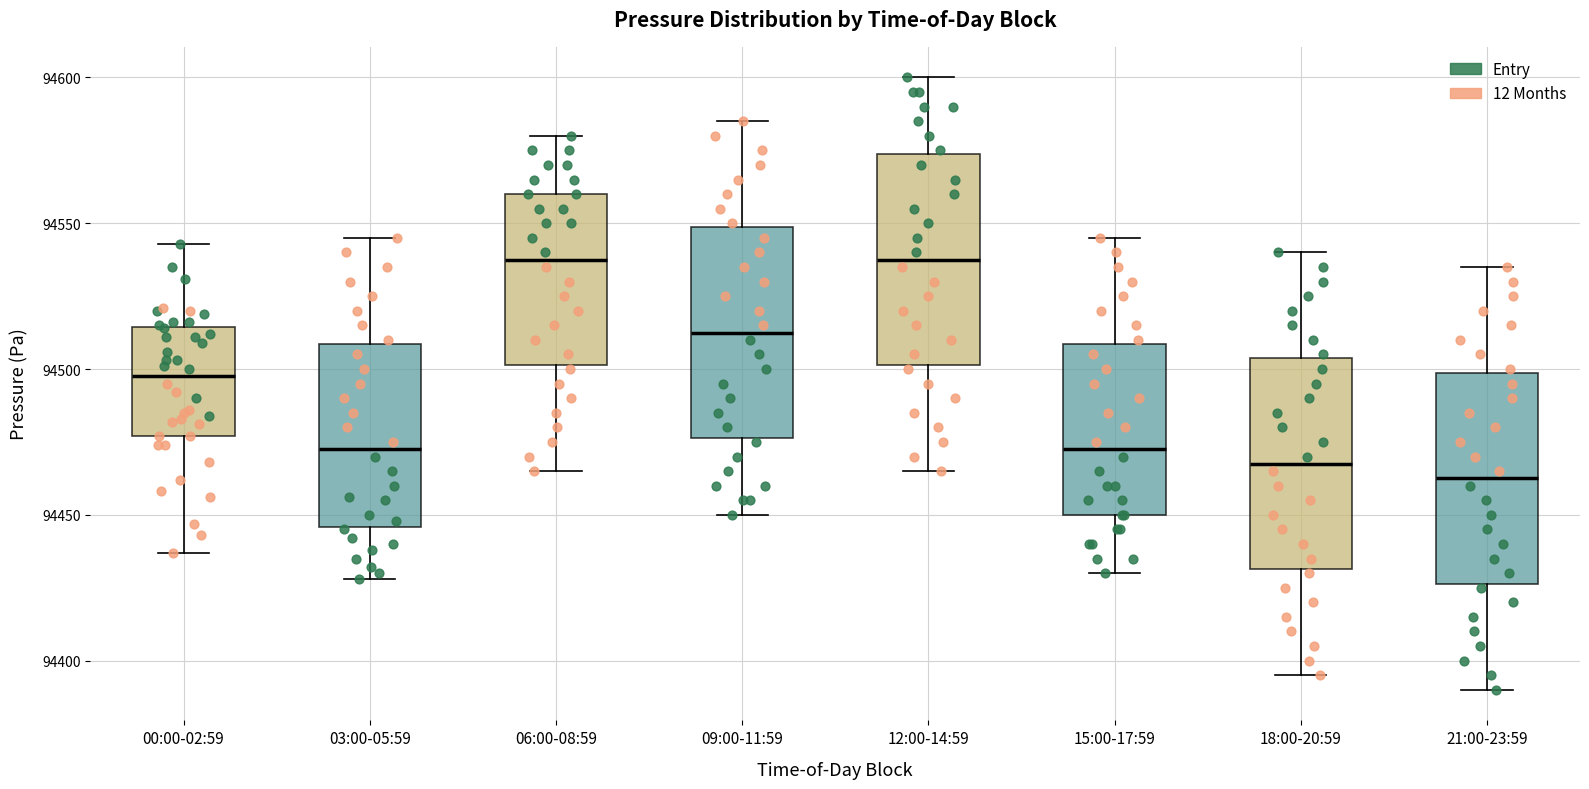

Reading left to right, read every box against the y-axis: the position of its median line, the range the box covers, and the ends of its whiskers. The values are not printed on the chart, so give them approximately, as read against the axis.

00:00-02:59: median 94500, box 94475 to 94515, whiskers 94435 to 94545
03:00-05:59: median 94475, box 94445 to 94510, whiskers 94430 to 94545
06:00-08:59: median 94540, box 94500 to 94560, whiskers 94465 to 94580
09:00-11:59: median 94515, box 94475 to 94550, whiskers 94450 to 94585
12:00-14:59: median 94540, box 94500 to 94575, whiskers 94465 to 94600
15:00-17:59: median 94475, box 94450 to 94510, whiskers 94430 to 94545
18:00-20:59: median 94470, box 94430 to 94505, whiskers 94395 to 94540
21:00-23:59: median 94465, box 94425 to 94500, whiskers 94390 to 94535